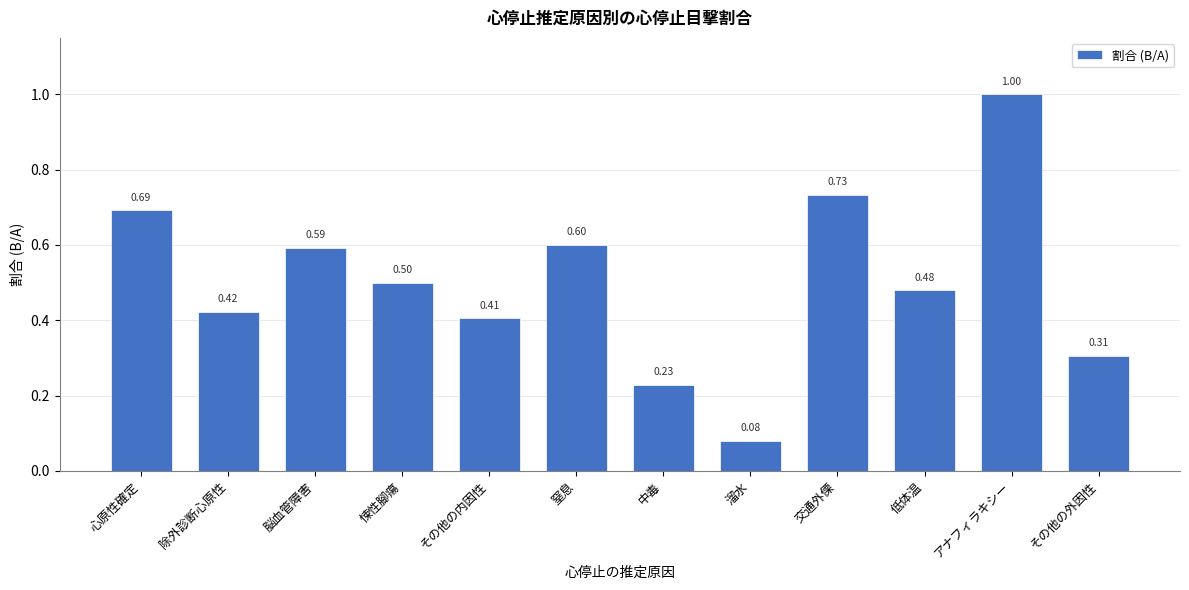

List the labels in order of value, smallest first.

溜水, 中毒, その他の外因性, その他の内因性, 除外診断心原性, 低体温, 悚性腳瘍, 脳血管障害, 窒息, 心原性確定, 交通外傈, アナフィラキシー